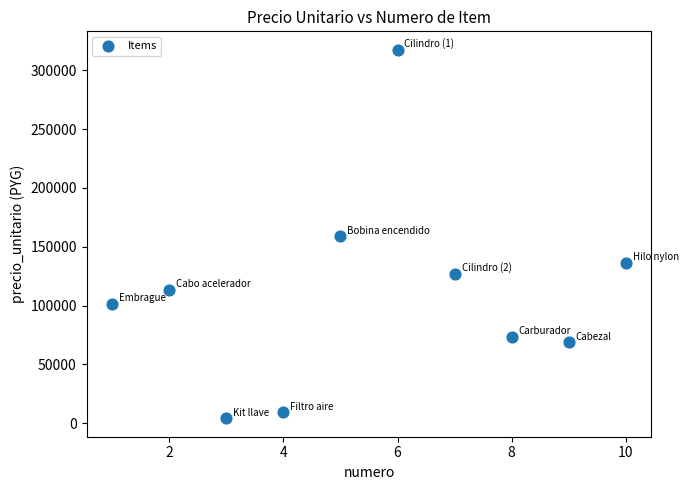

What is the range of X values (max minus min)?

9